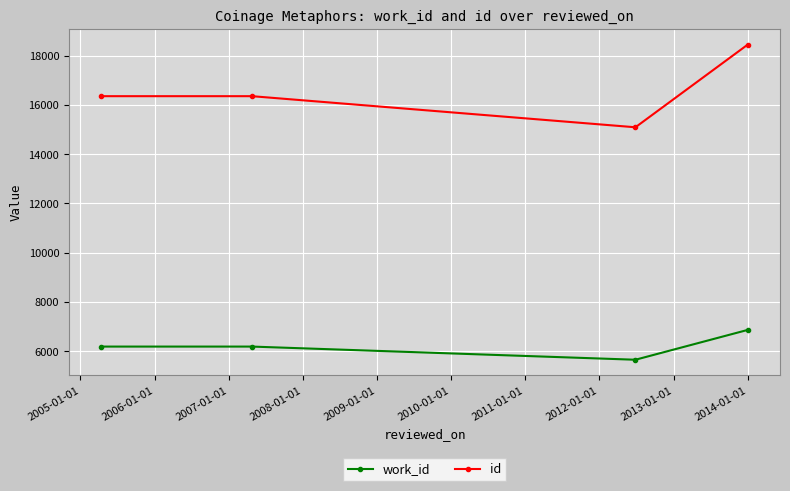

How many lines are shown in the chart?

2